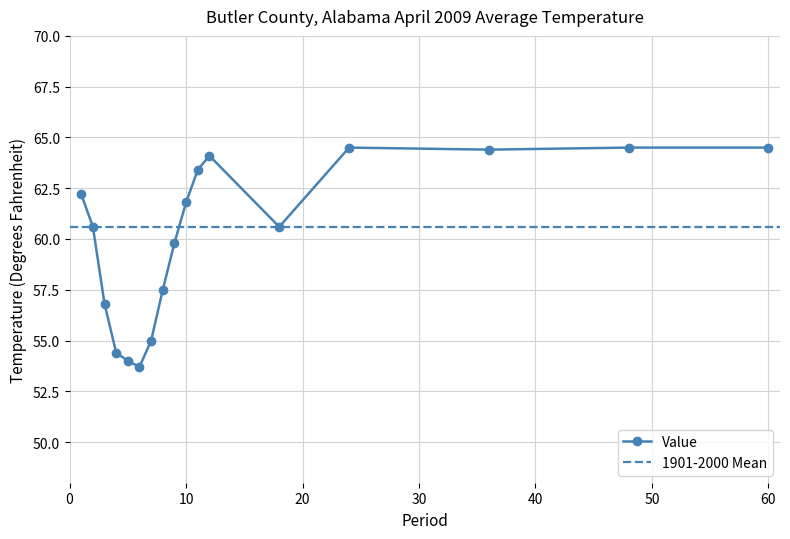

Rank the categories by value from lowest to highest.

6, 5, 4, 7, 3, 8, 9, 2, 18, 10, 1, 11, 12, 36, 24, 48, 60